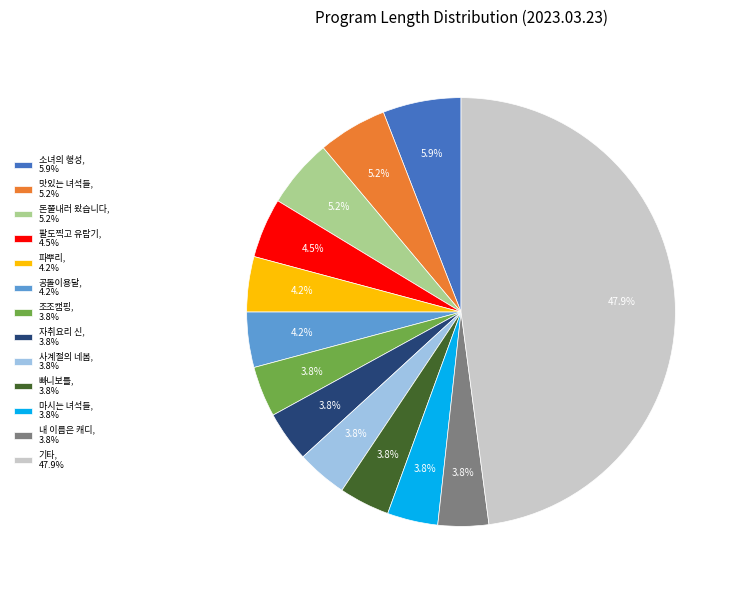

What percentage is NOT represented by 맛있는 녀석들, 5.2%?

94.8%